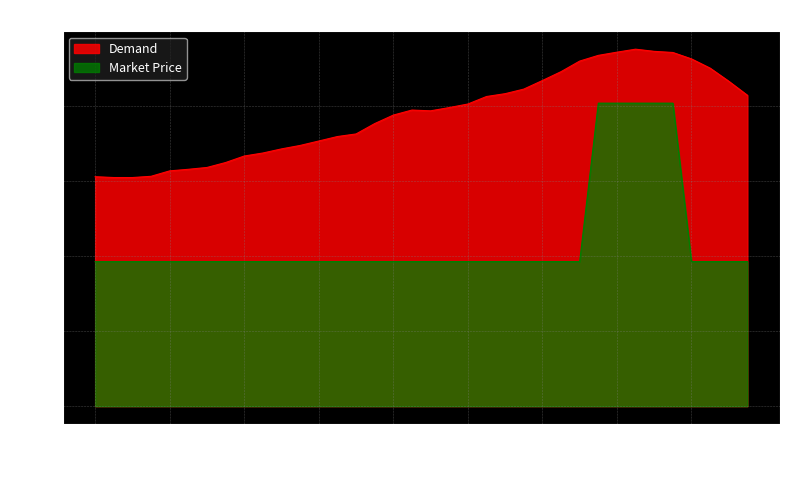

How many lines are shown in the chart?

2